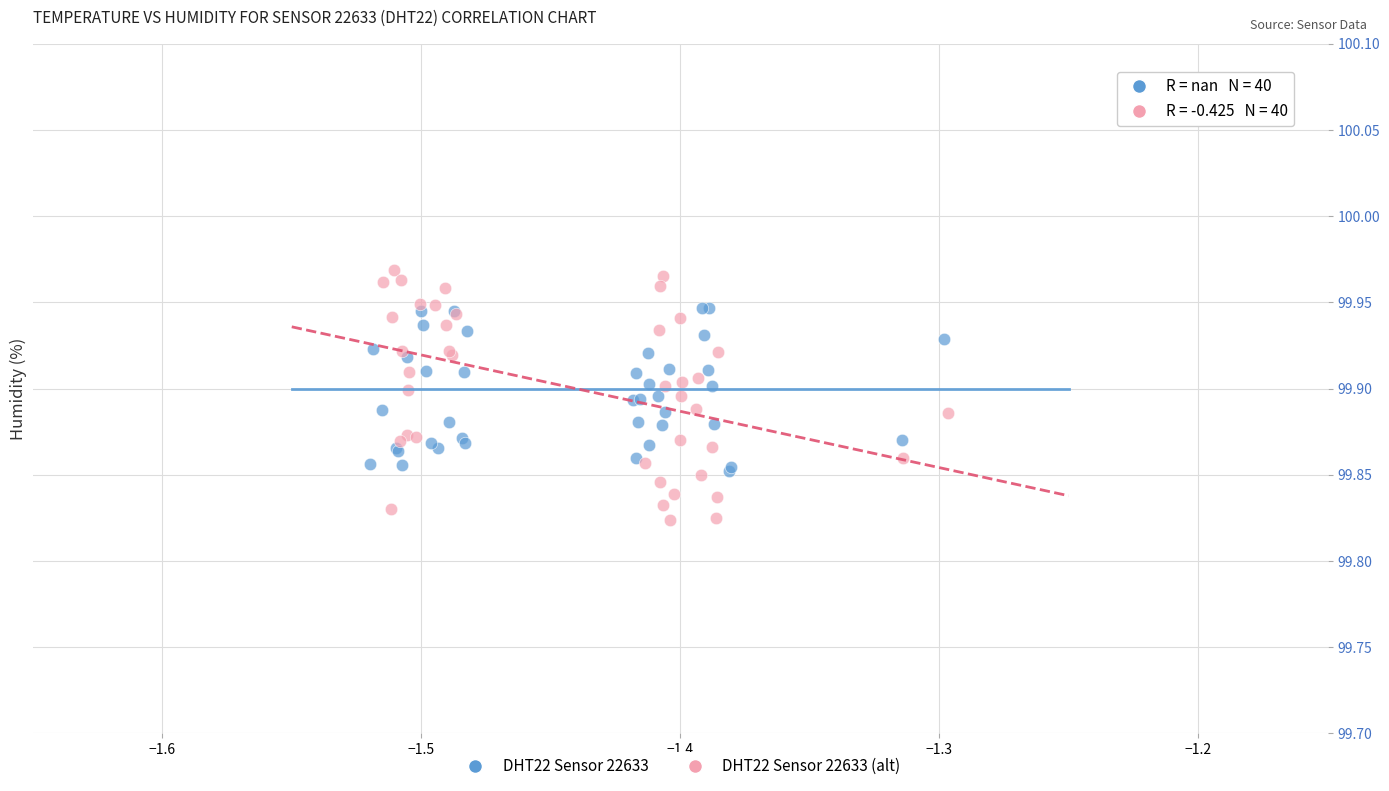

Which series contains the highest Y value?

DHT22 Sensor 22633 (alt)